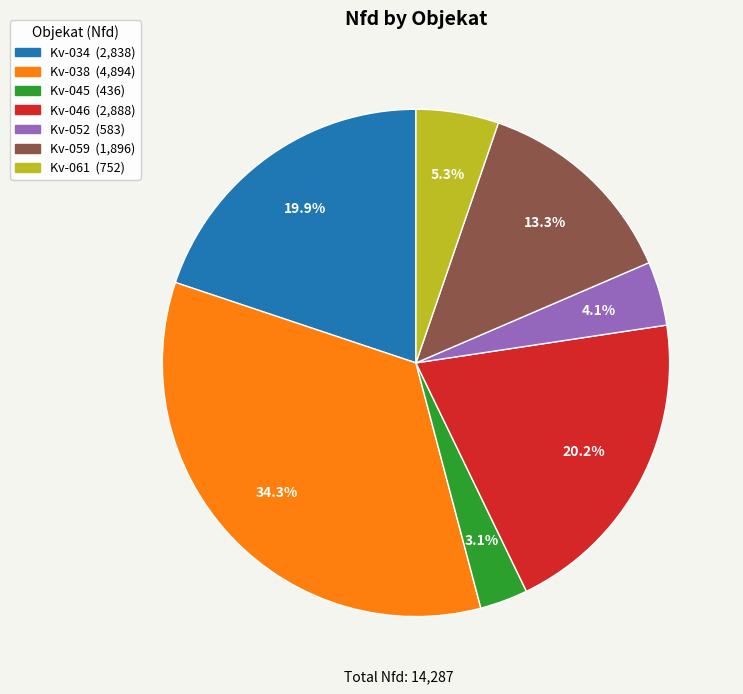

What is the smallest slice in the pie chart?

Kv-045